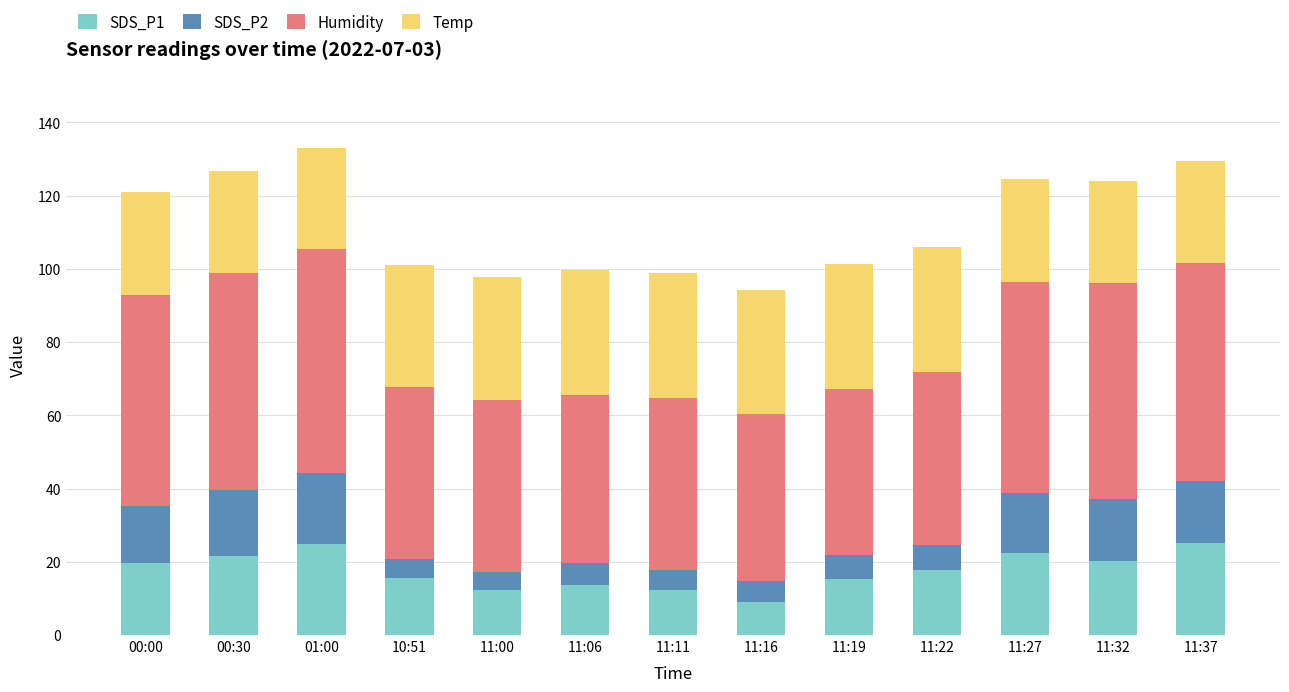

Is it true that SDS_P1 equals 21.0 at 11:00?

False